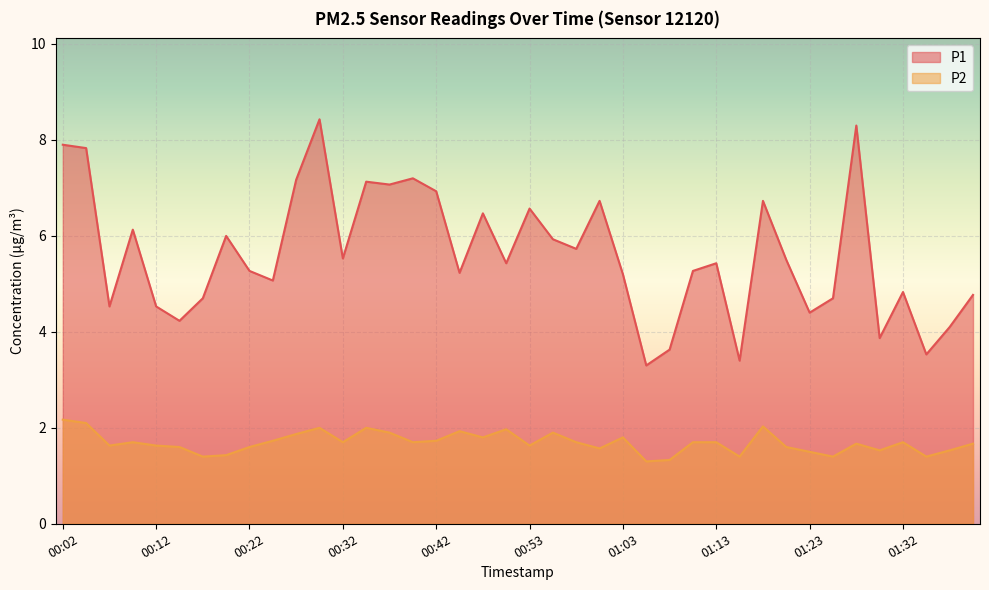

What is the total value across all series at 01:20?

7.1